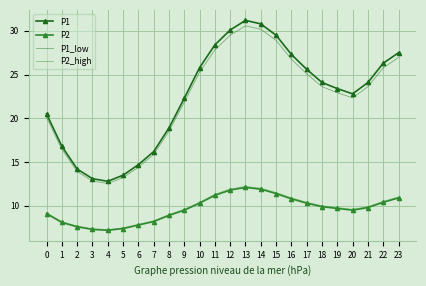

True or false: P2 and P1 intersect in this chart.

False